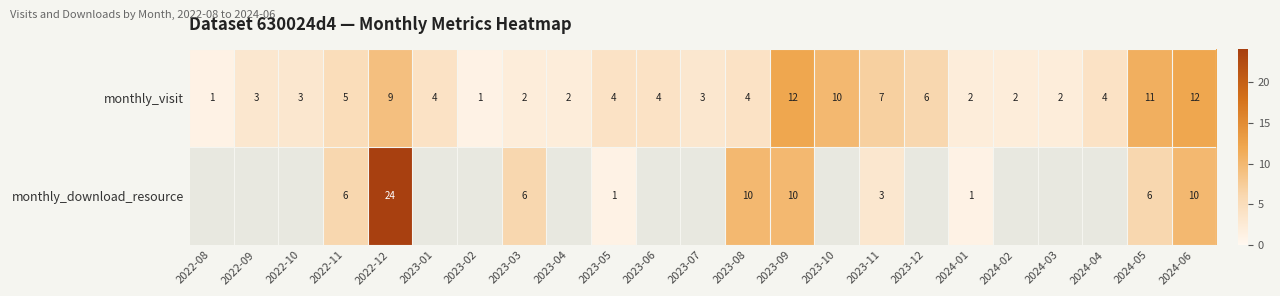

What is the total value across all series at 2023-03?

8